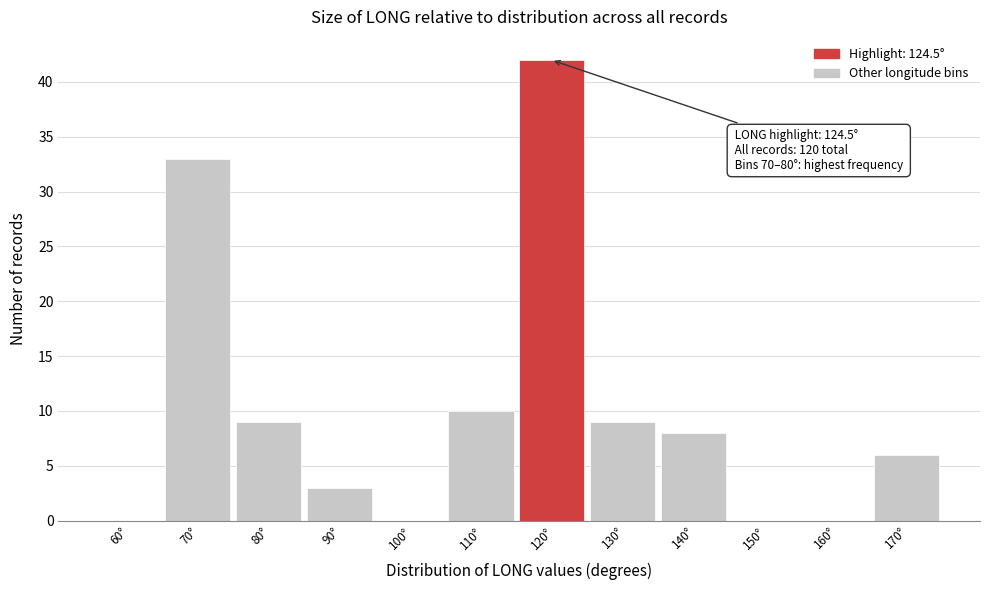

Reading left to right, what are all the values shown in this chart?

60°=0	70°=33	80°=9	90°=3	100°=0	110°=10	120°=42	130°=9	140°=8	150°=0	160°=0	170°=6